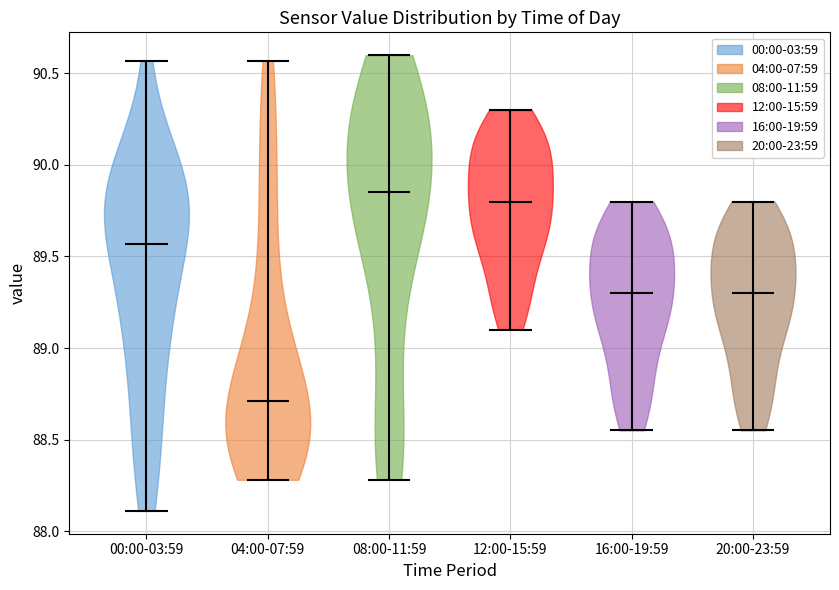

Reading left to right, read every violin against the y-axis: where its median line is, and the lowest and highest points it reaches. The values are not printed on the chart, so give them approximately, as read against the axis.

00:00-03:59: median line 89.55, lowest point 88.10, highest point 90.55
04:00-07:59: median line 88.70, lowest point 88.30, highest point 90.55
08:00-11:59: median line 89.85, lowest point 88.30, highest point 90.60
12:00-15:59: median line 89.80, lowest point 89.10, highest point 90.30
16:00-19:59: median line 89.30, lowest point 88.55, highest point 89.80
20:00-23:59: median line 89.30, lowest point 88.55, highest point 89.80